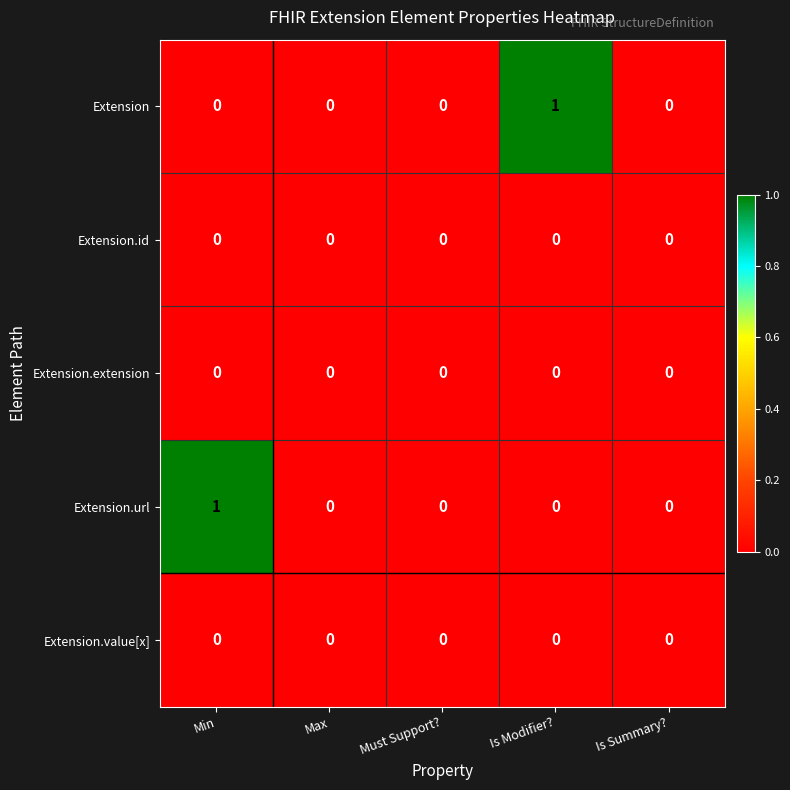

Between Min and Max, which series saw the biggest shift?

Extension.url